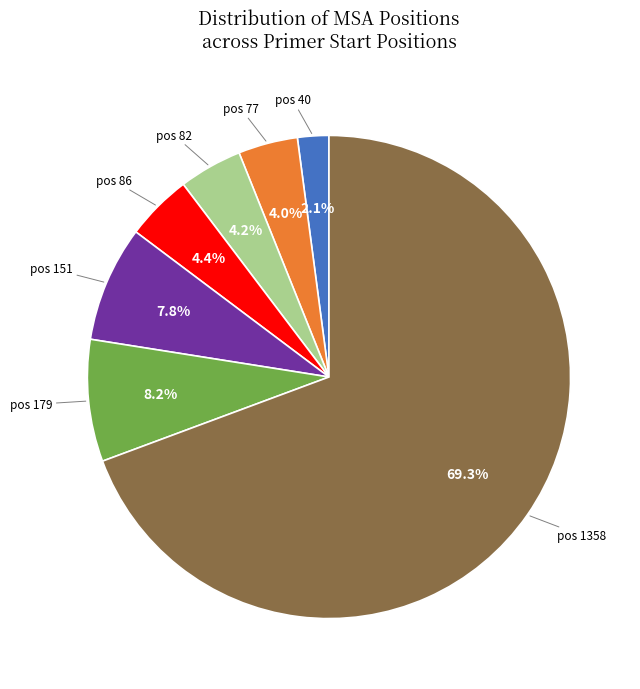

Combined, what portion of the pie is pos 77 and pos 1358?

73.3%